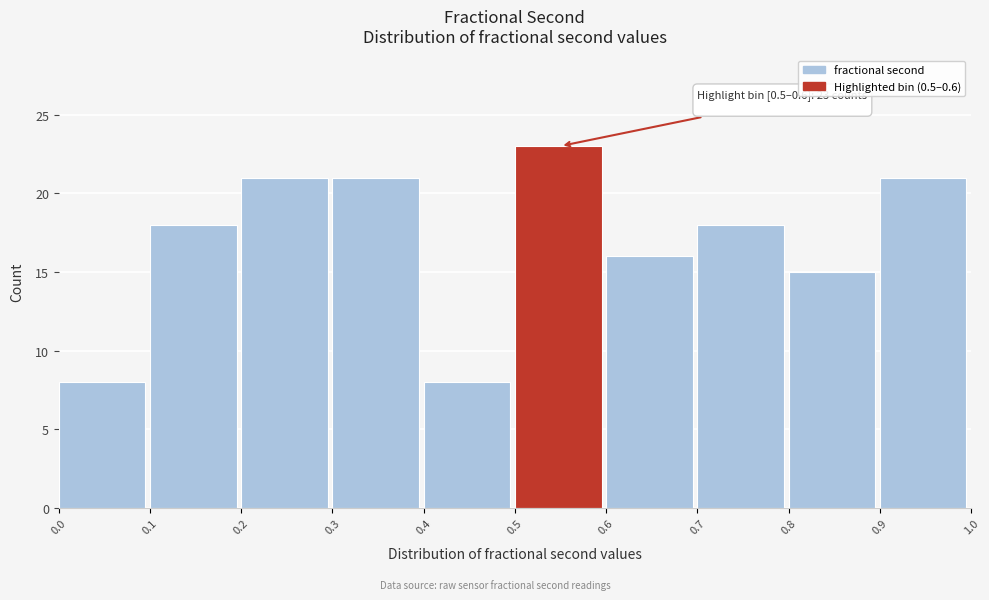

Over which range of the x-axis is the bar tallest?

0.5 to 0.6